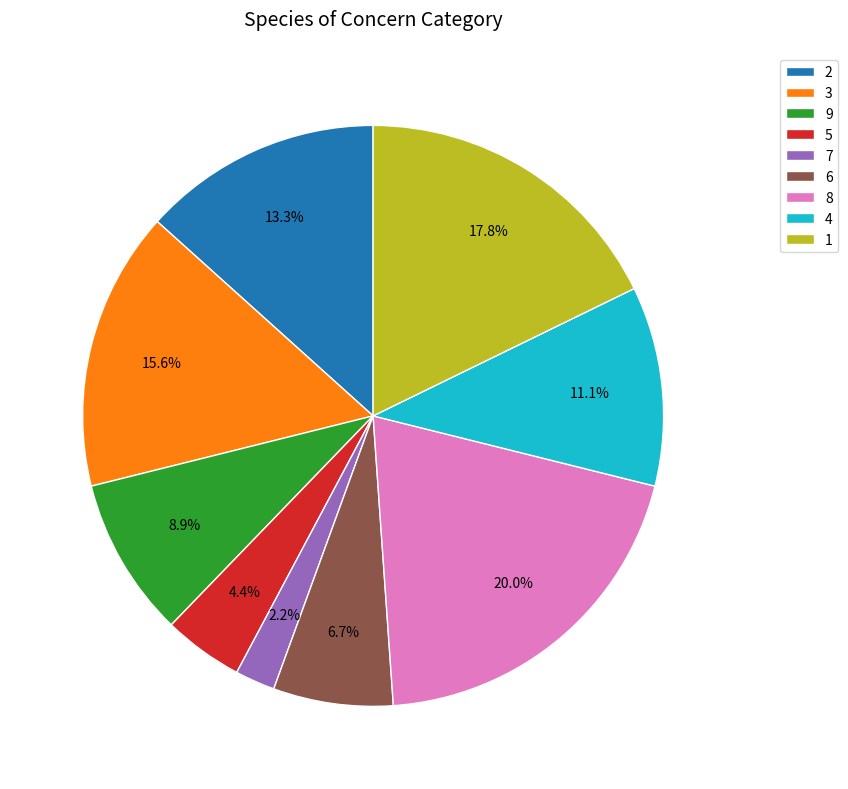

Approximately how many times larger is the value at 2 compared to 8?

0.7